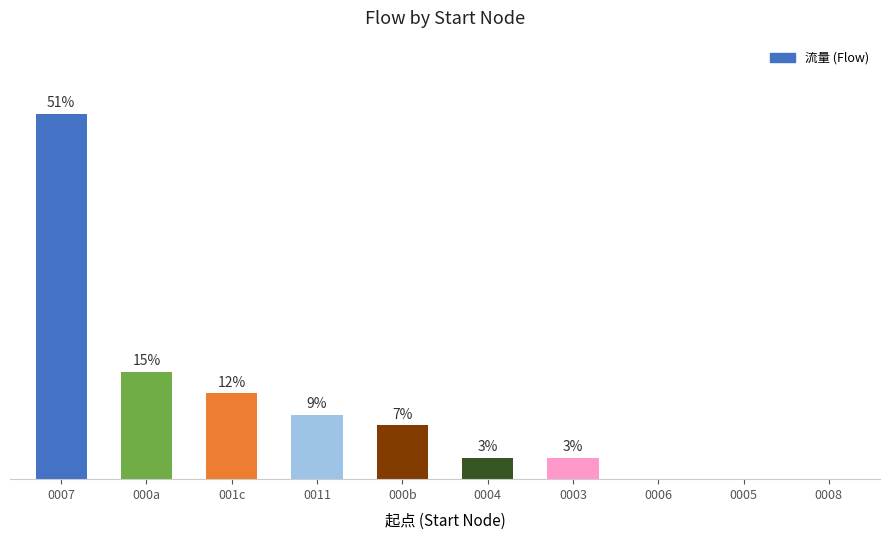

Between 000b and 0008, which is larger?

000b